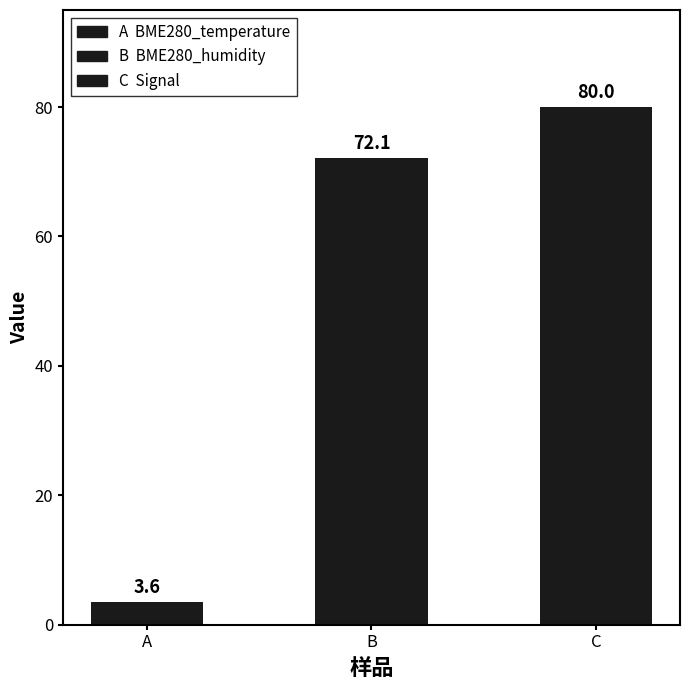

What is the value of the 1st bar from the left?

3.6